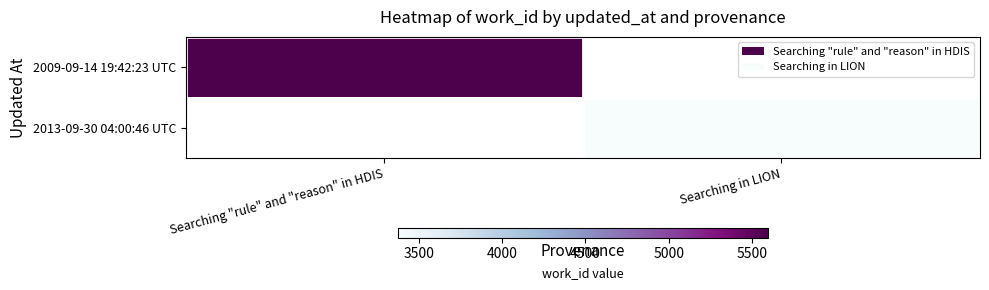

At Searching "rule" and "reason" in HDIS, list the series in order from largest to smallest.

2009-09-14 19:42:23 UTC, 2013-09-30 04:00:46 UTC